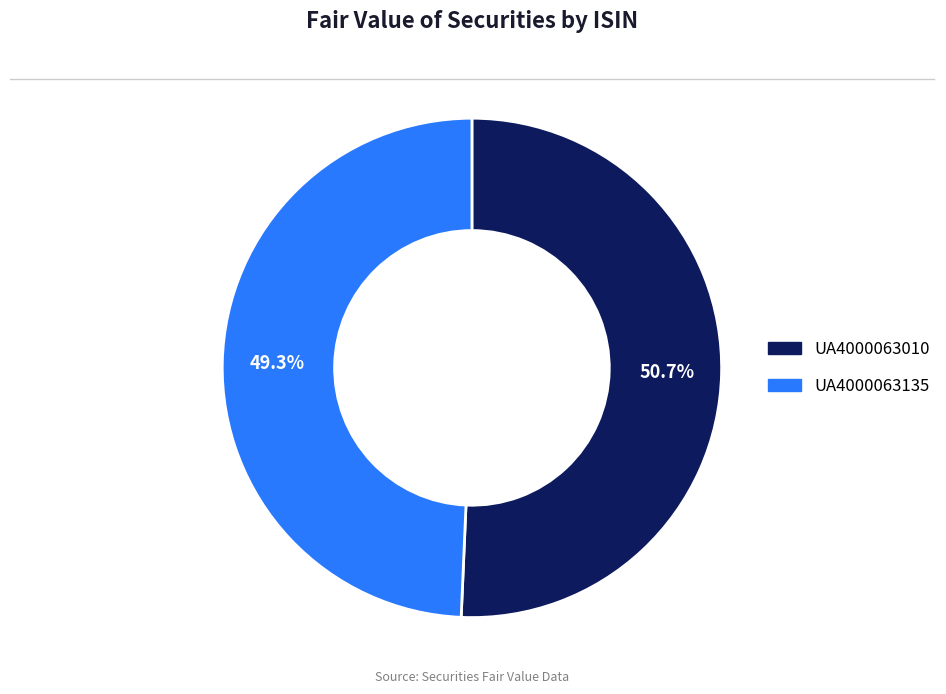

How many segments does this pie chart have?

2